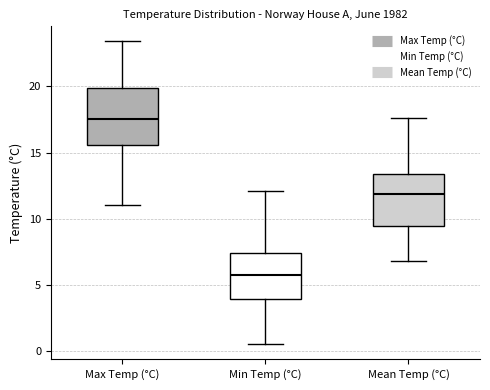

Reading left to right, transcribe this box plot: for each box, give where its median line is, the range the box spans, and where its two whiskers end, as read against the y-axis. The values are not printed on the chart, so give them approximately, as read against the axis.

Max Temp (°C): median 17.5, box 15.5 to 20.0, whiskers 11.0 to 23.5
Min Temp (°C): median 6.0, box 4.0 to 7.5, whiskers 0.5 to 12.0
Mean Temp (°C): median 12.0, box 9.5 to 13.5, whiskers 7.0 to 17.5